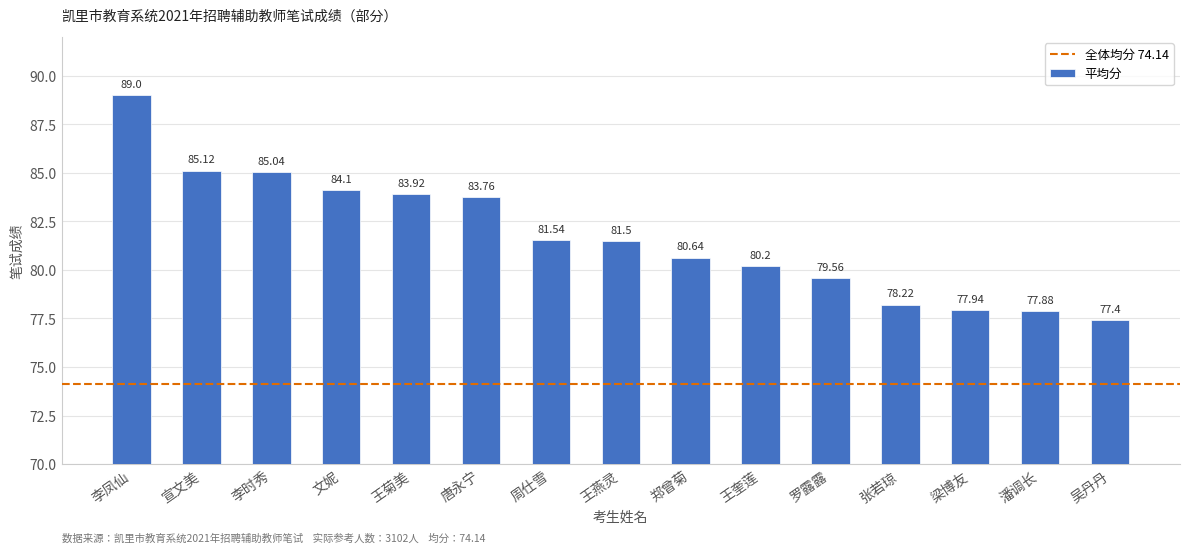

True or false: the data shows 79.6 at 罗露露.

True